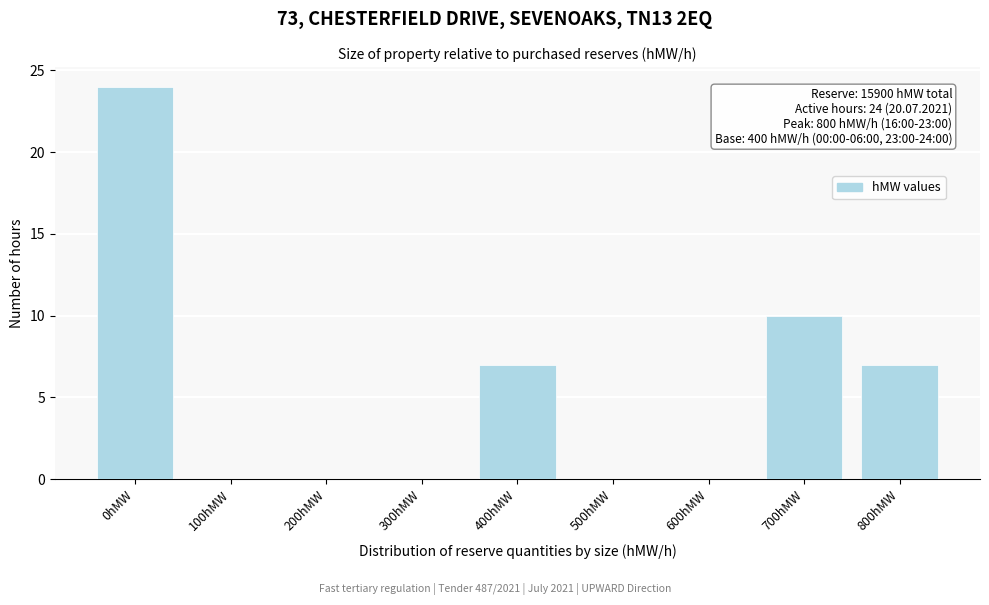

Reading left to right, what are all the values shown in this chart?

0hMW=24	100hMW=0	200hMW=0	300hMW=0	400hMW=7	500hMW=0	600hMW=0	700hMW=10	800hMW=7